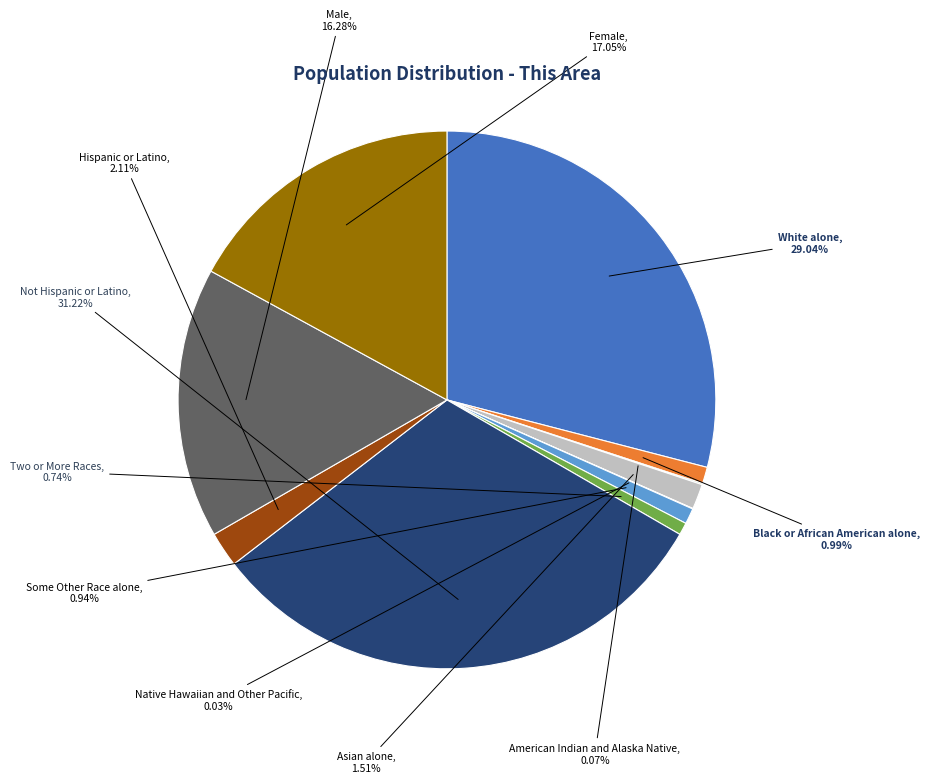

Is there any slice that represents more than half of the pie?

No